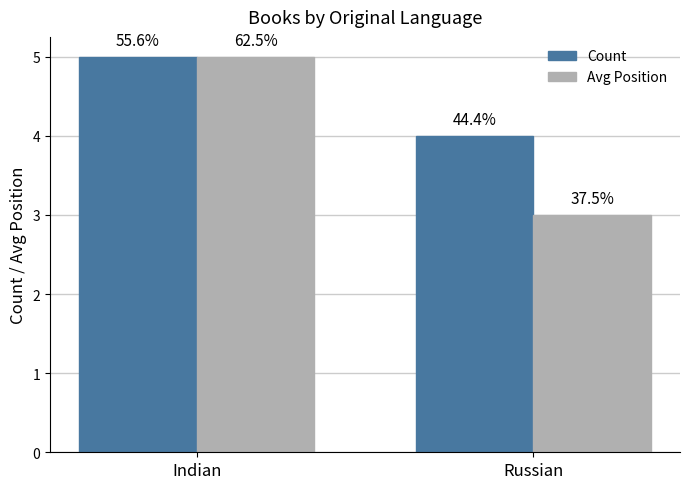

List the labels in order of Avg Position value, smallest first.

Russian, Indian